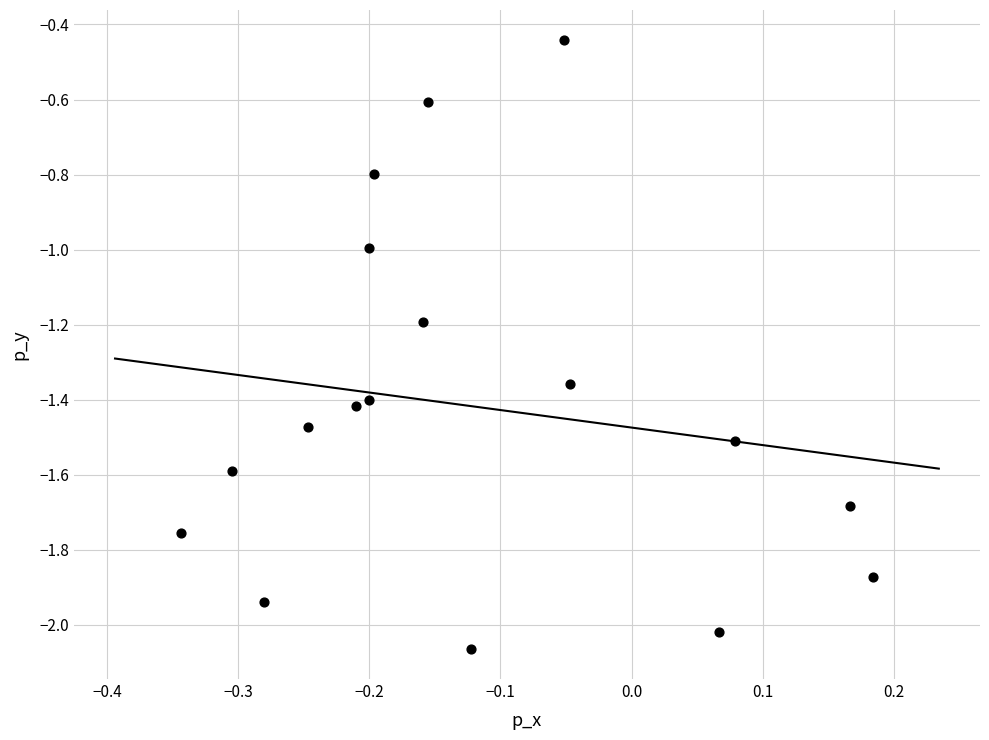

What is the range of X values (max minus min)?

0.5